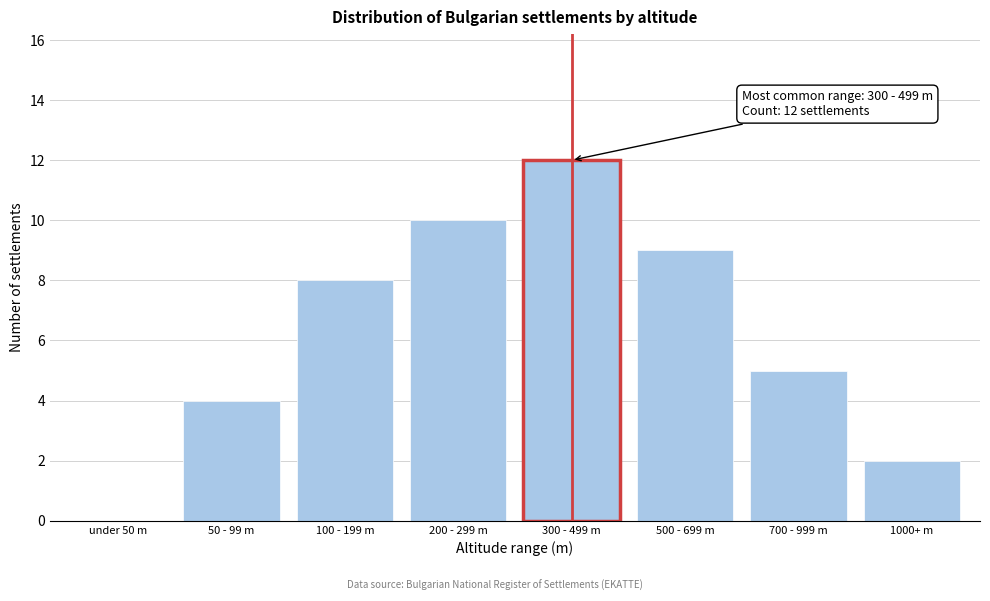

Reading left to right, list all the values displayed in this chart.

under 50 m=0	50 - 99 m=4	100 - 199 m=8	200 - 299 m=10	300 - 499 m=12	500 - 699 m=9	700 - 999 m=5	1000+ m=2